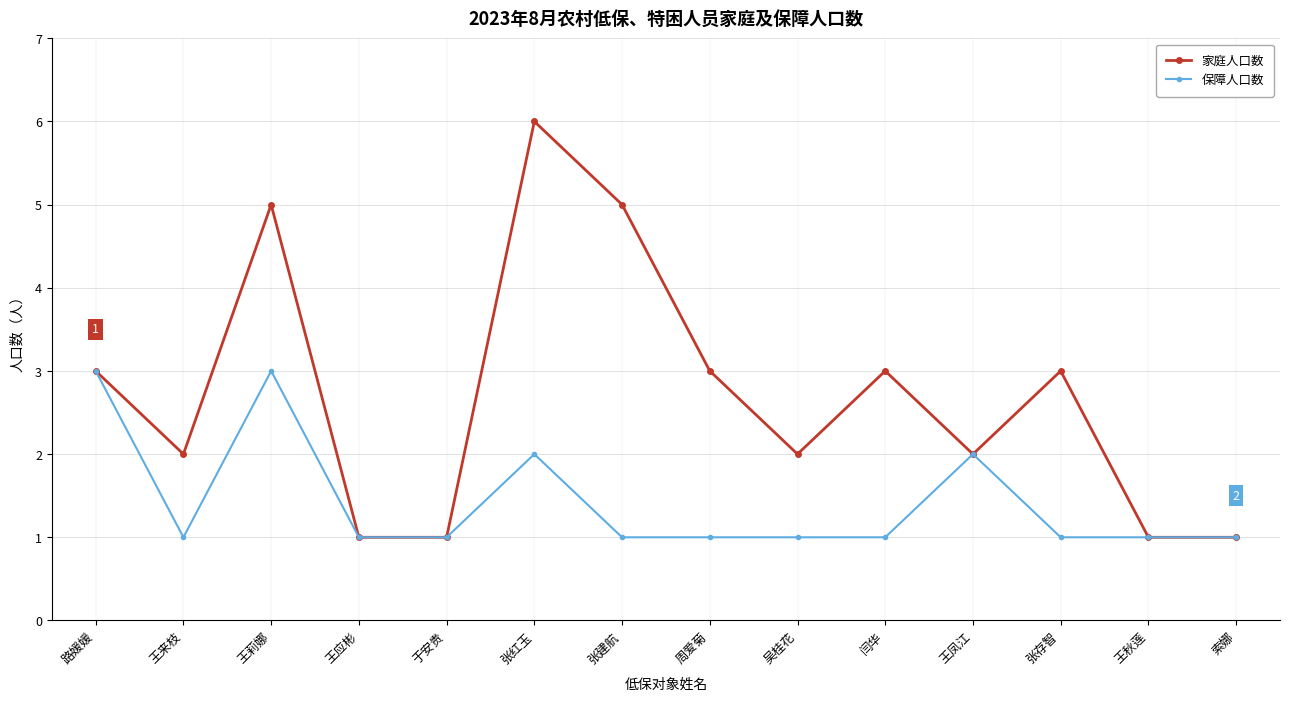

Which series changed the most between 王应彬 and 张存智?

家庭人口数